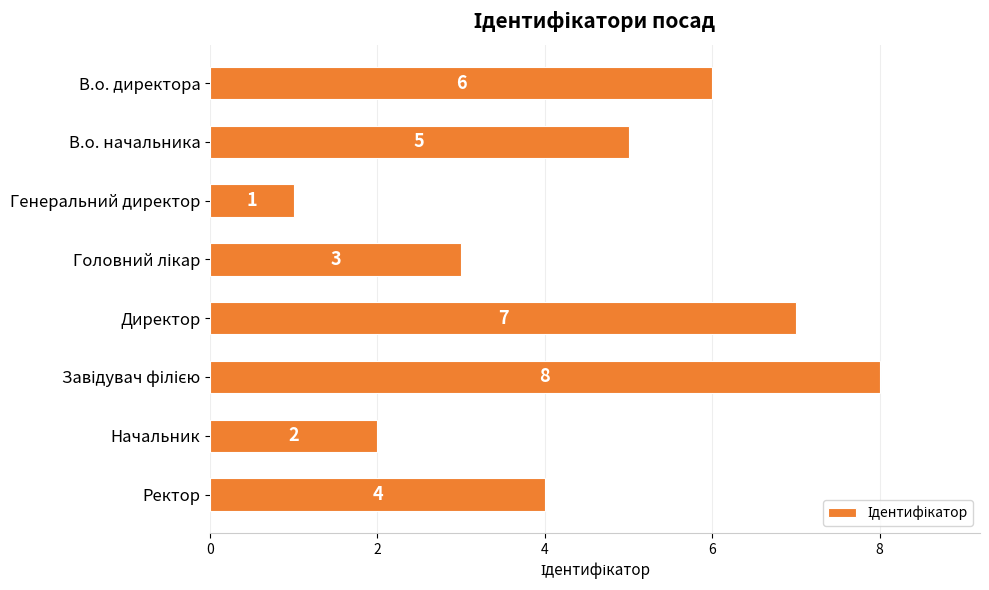

What is the change in value from Директор to Начальник?

-5